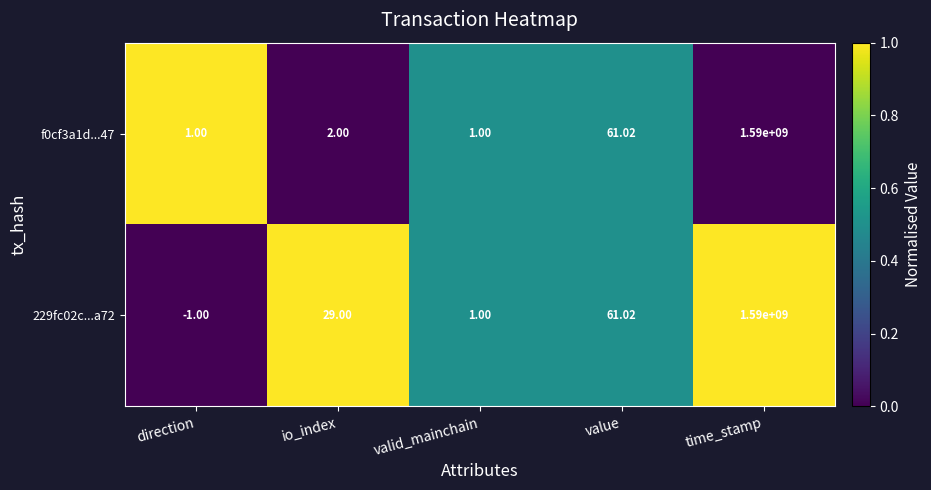

Is the value of 229fc02c...a72 at io_index greater than the value of f0cf3a1d...47 at direction?

Yes